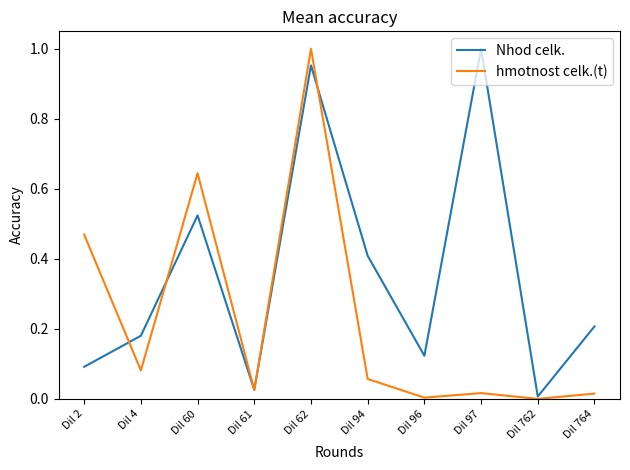

Rank the series by their average value, from highest to lowest.

Nhod celk., hmotnost celk.(t)